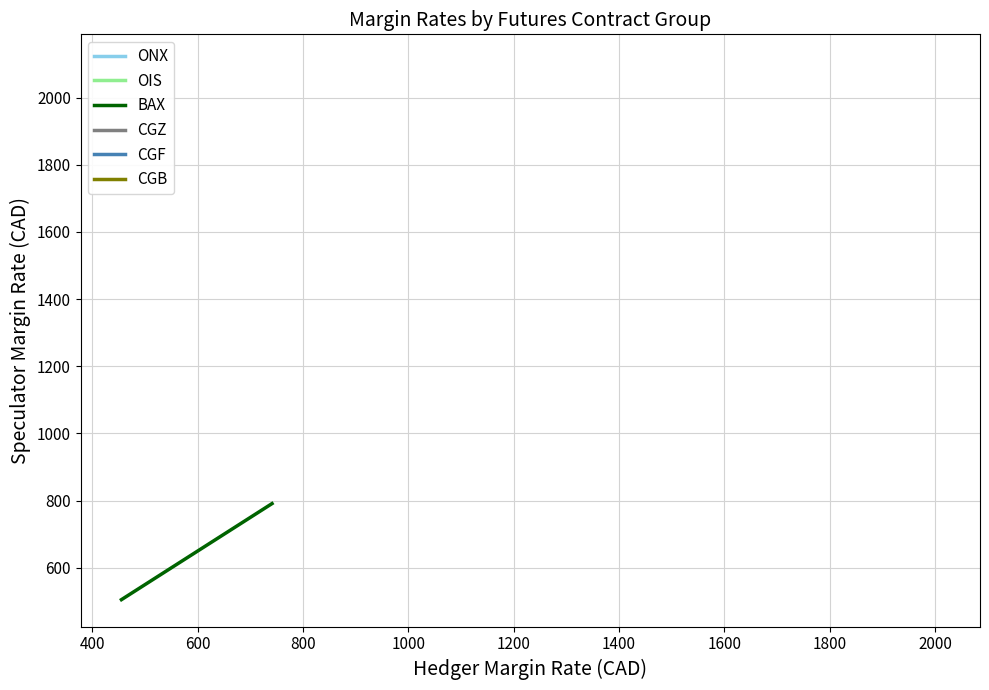

What is the lowest value of the BAX series?

505